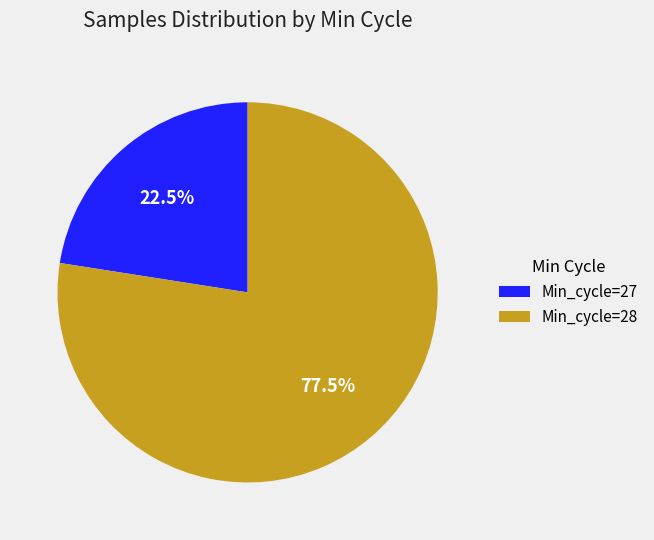

Is Min_cycle=27 the majority of the pie?

No